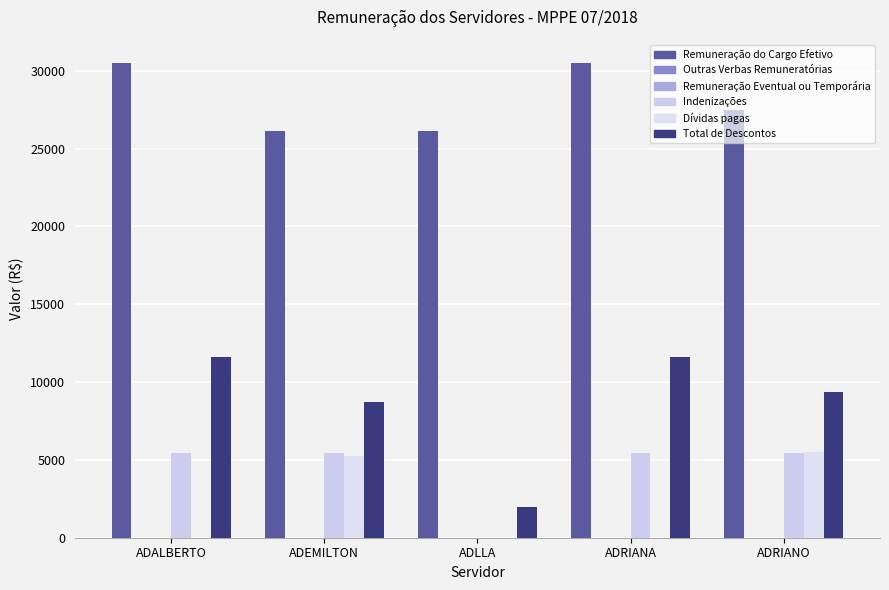

Rank the categories by Dívidas pagas value from lowest to highest.

ADALBERTO, ADLLA, ADRIANA, ADEMILTON, ADRIANO